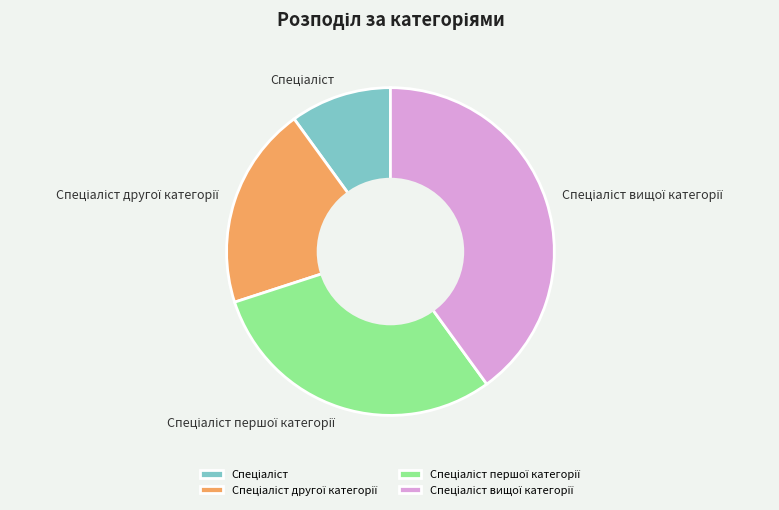

Does any single category account for the majority?

No